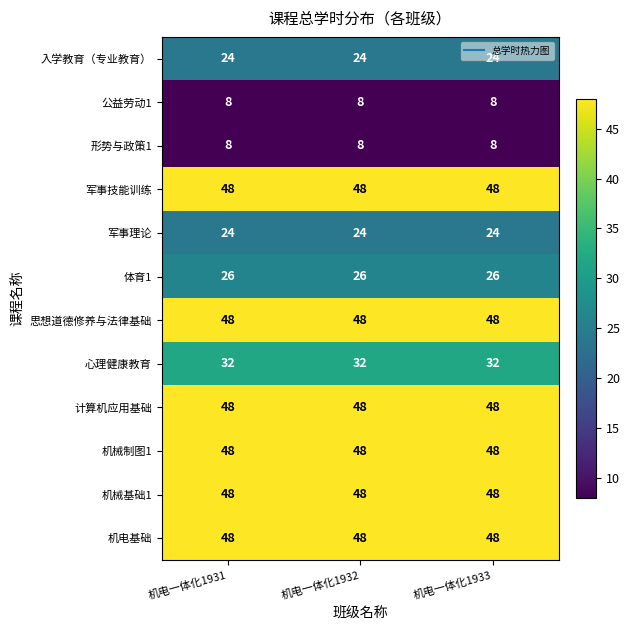

The 机械基础1 series shows 48 at 机电一体化1931. True or false?

True